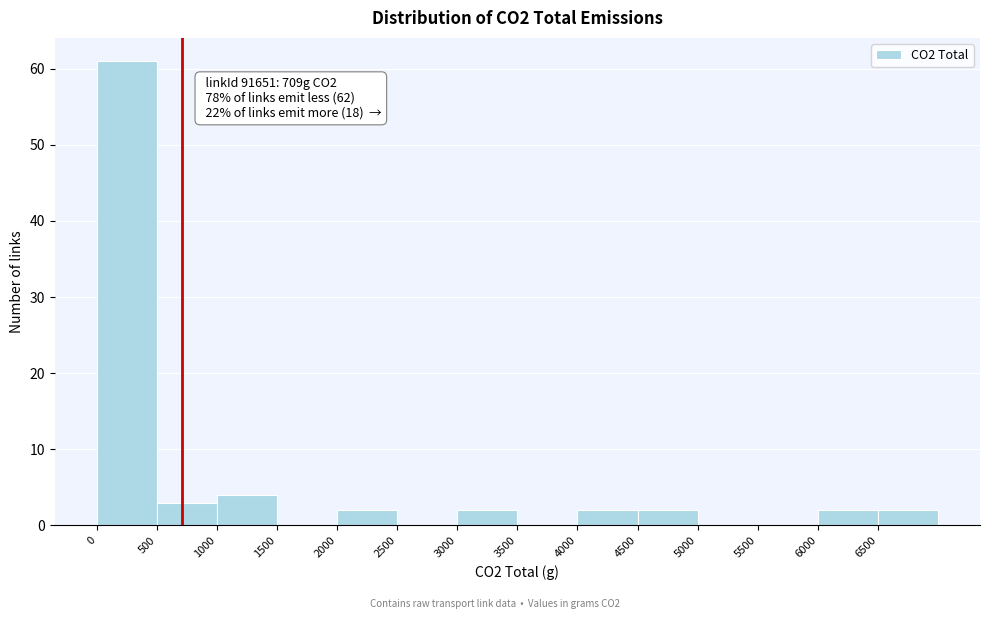

Which range on the x-axis has the tallest bar?

0 to 500